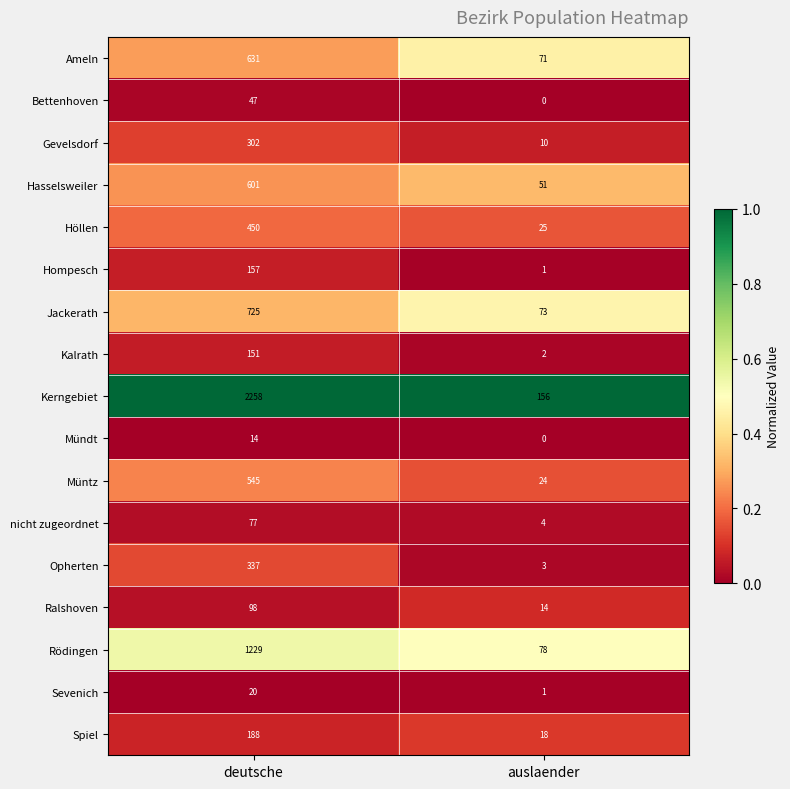

Which series has the widest spread of values?

Kerngebiet